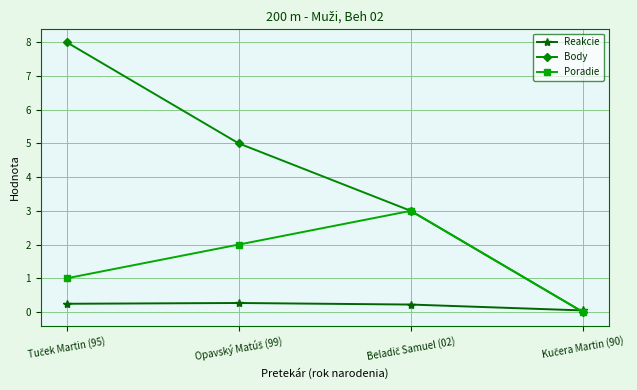

What is the average value of the Poradie series?

1.5